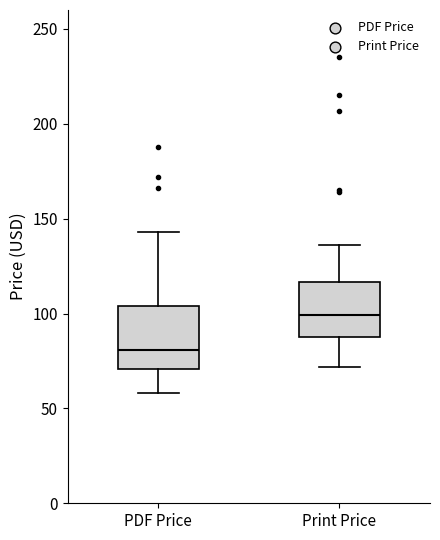

Which box's median line is the highest?

Print Price